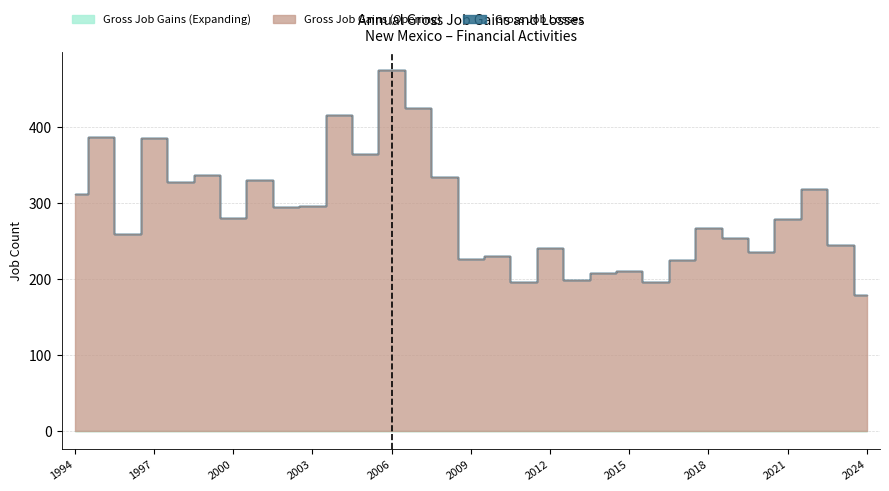

True or false: Gross Job Gains (Opening) and Gross Job Losses cross at least once.

False